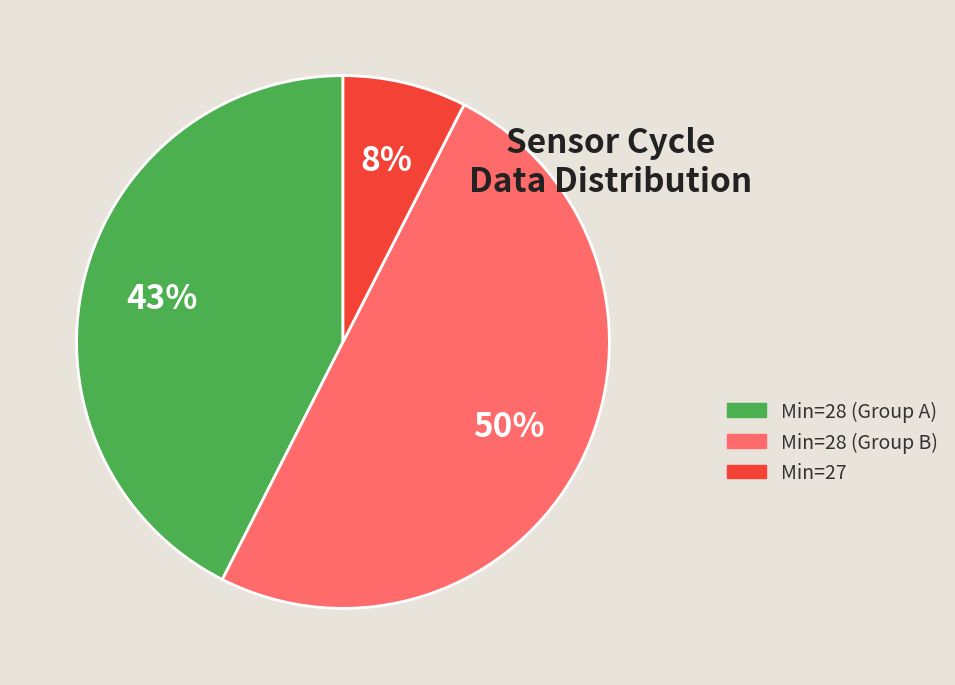

To the nearest percent, what is the difference between the largest and smallest slice percentages?

42%